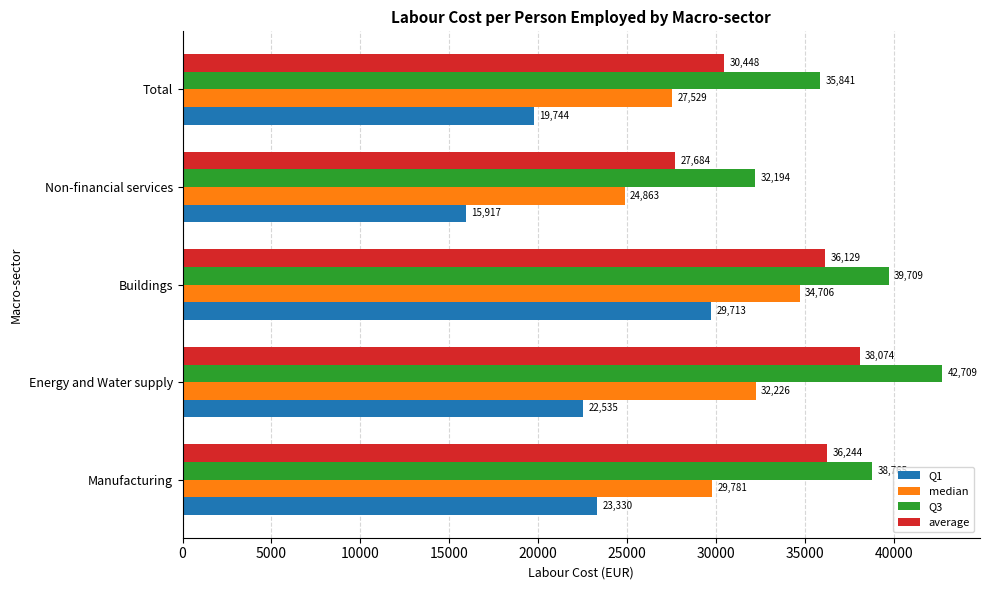

Which series has the largest total across all categories?

Q3